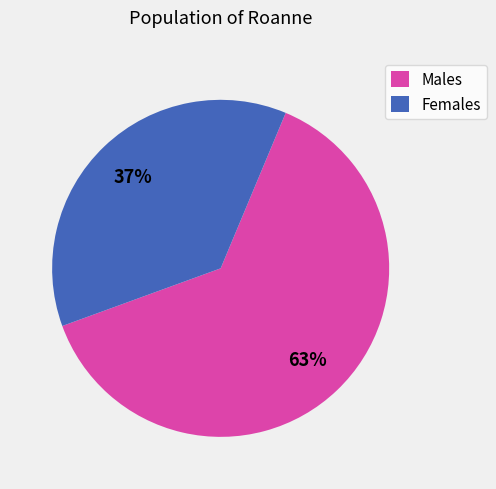

Combined, do Males and Females account for over 50%?

Yes